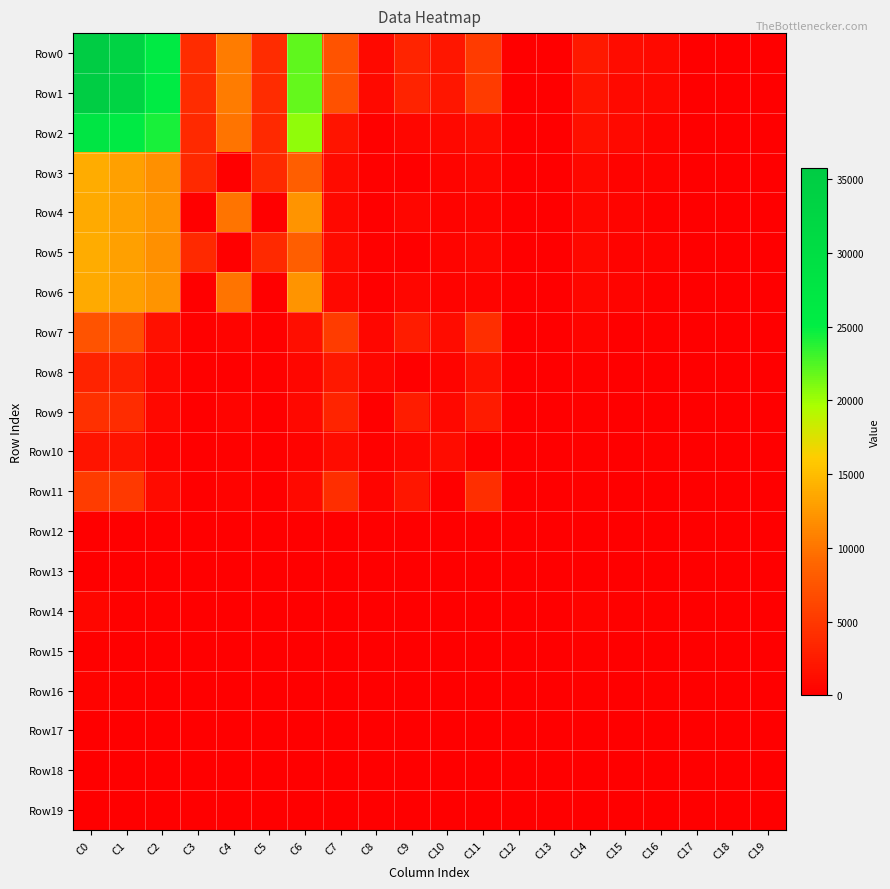

Reading left to right, transcribe all the data shown in this chart.

Row0: C0=35785	C1=33442	C2=26010	C3=3967	C4=10588	C5=3967	C6=22043	C7=7308	C8=908	C9=3221	C10=1999	C11=5293	C12=16	C13=124	C14=2259	C15=1154	C16=915	C17=67	C18=123	C19=84
Row1: C0=35157	C1=33200	C2=25825	C3=3925	C4=10527	C5=3925	C6=21900	C7=7253	C8=891	C9=3206	C10=1969	C11=5268	C12=16	C13=122	C14=1878	C15=967	C16=734	C17=67	C18=110	C19=79
Row2: C0=27691	C1=26214	C2=24267	C3=3719	C4=9938	C5=3719	C6=20548	C7=1882	C8=261	C9=621	C10=755	C11=1123	C12=4	C13=65	C14=1415	C15=844	C16=451	C17=61	C18=59	C19=62
Row3: C0=13869	C1=13078	C2=11981	C3=3698	C4=13	C5=3698	C6=8283	C7=1067	C8=260	C9=1	C10=436	C11=627	C12=4	C13=30	C14=758	C15=386	C16=308	C17=33	C18=31	C19=33
Row4: C0=13822	C1=13136	C2=12286	C3=21	C4=9925	C5=21	C6=12265	C7=815	C8=1	C9=620	C10=319	C11=496	C12=0	C13=35	C14=657	C15=458	C16=143	C17=28	C18=28	C19=29
Row5: C0=13869	C1=13078	C2=11981	C3=3698	C4=13	C5=3698	C6=8283	C7=1067	C8=260	C9=1	C10=436	C11=627	C12=4	C13=30	C14=758	C15=386	C16=308	C17=33	C18=31	C19=33
Row6: C0=13822	C1=13136	C2=12286	C3=21	C4=9925	C5=21	C6=12265	C7=815	C8=1	C9=620	C10=319	C11=496	C12=0	C13=35	C14=657	C15=458	C16=143	C17=28	C18=28	C19=29
Row7: C0=7330	C1=6866	C2=1487	C3=197	C4=557	C5=197	C6=1290	C7=5354	C8=629	C9=2580	C10=1206	C11=4136	C12=12	C13=25	C14=447	C15=114	C16=276	C17=6	C18=51	C19=17
Row8: C0=3110	C1=2880	C2=765	C3=195	C4=1	C5=195	C6=570	C7=2104	C8=623	C9=5	C10=473	C11=1627	C12=4	C13=11	C14=224	C15=50	C16=138	C17=6	C18=30	C19=6
Row9: C0=4220	C1=3986	C2=722	C3=2	C4=556	C5=2	C6=720	C7=3250	C8=6	C9=2575	C10=733	C11=2509	C12=8	C13=14	C14=223	C15=64	C16=138	C17=0	C18=21	C19=11
Row10: C0=1889	C1=1680	C2=479	C3=65	C4=189	C5=65	C6=414	C7=1191	C8=164	C9=596	C10=1162	C11=26	C12=3	C13=10	C14=204	C15=33	C16=164	C17=3	C18=4	C19=5
Row11: C0=5419	C1=5168	C2=1006	C3=132	C4=368	C5=132	C6=874	C7=4147	C8=462	C9=1975	C10=40	C11=4102	C12=5	C13=15	C14=239	C15=81	C16=109	C17=3	C18=46	C19=12
Row12: C0=22	C1=18	C2=2	C3=0	C4=0	C5=0	C6=2	C7=16	C8=3	C9=9	C10=4	C11=8	C12=4	C13=0	C14=4	C15=0	C16=3	C17=0	C18=1	C19=0
Row13: C0=136	C1=120	C2=71	C3=9	C4=32	C5=9	C6=62	C7=17	C8=1	C9=5	C10=8	C11=9	C12=0	C13=32	C14=16	C15=9	C16=7	C17=0	C18=0	C19=0
Row14: C0=616	C1=234	C2=178	C3=41	C4=59	C5=41	C6=137	C7=54	C8=17	C9=15	C10=29	C11=25	C12=0	C13=2	C14=378	C15=186	C16=181	C17=0	C18=11	C19=4
Row15: C0=233	C1=81	C2=76	C3=12	C4=31	C5=12	C6=64	C7=5	C8=2	C9=1	C10=3	C11=2	C12=0	C13=0	C14=152	C15=129	C16=22	C17=0	C18=1	C19=0
Row16: C0=374	C1=152	C2=102	C3=29	C4=28	C5=29	C6=73	C7=48	C8=14	C9=14	C10=26	C11=22	C12=0	C13=2	C14=219	C15=57	C16=159	C17=0	C18=3	C19=3
Row17: C0=0	C1=0	C2=0	C3=0	C4=0	C5=0	C6=0	C7=0	C8=0	C9=0	C10=0	C11=0	C12=0	C13=0	C14=0	C15=0	C16=0	C17=0	C18=0	C19=0
Row18: C0=9	C1=1	C2=0	C3=0	C4=0	C5=0	C6=0	C7=1	C8=1	C9=0	C10=0	C11=1	C12=0	C13=0	C14=7	C15=0	C16=0	C17=0	C18=7	C19=1
Row19: C0=7	C1=3	C2=3	C3=1	C4=0	C5=1	C6=2	C7=0	C8=0	C9=0	C10=0	C11=0	C12=0	C13=0	C14=3	C15=1	C16=0	C17=0	C18=2	C19=1